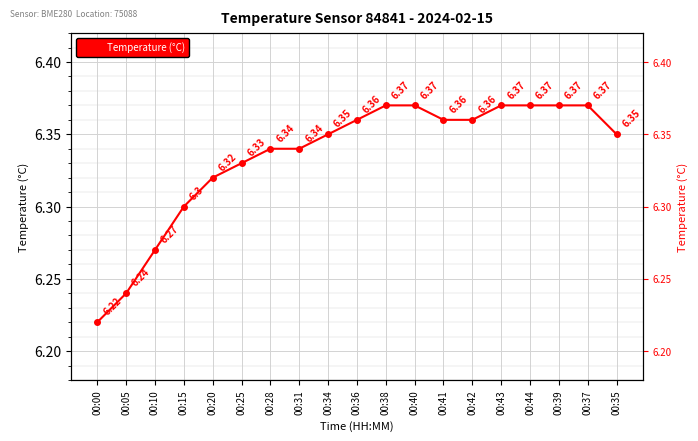

Reading left to right, list all the values displayed in this chart.

00:00=6.2	00:05=6.2	00:10=6.3	00:15=6.3	00:20=6.3	00:25=6.3	00:28=6.3	00:31=6.3	00:34=6.3	00:36=6.4	00:38=6.4	00:40=6.4	00:41=6.4	00:42=6.4	00:43=6.4	00:44=6.4	00:39=6.4	00:37=6.4	00:35=6.3